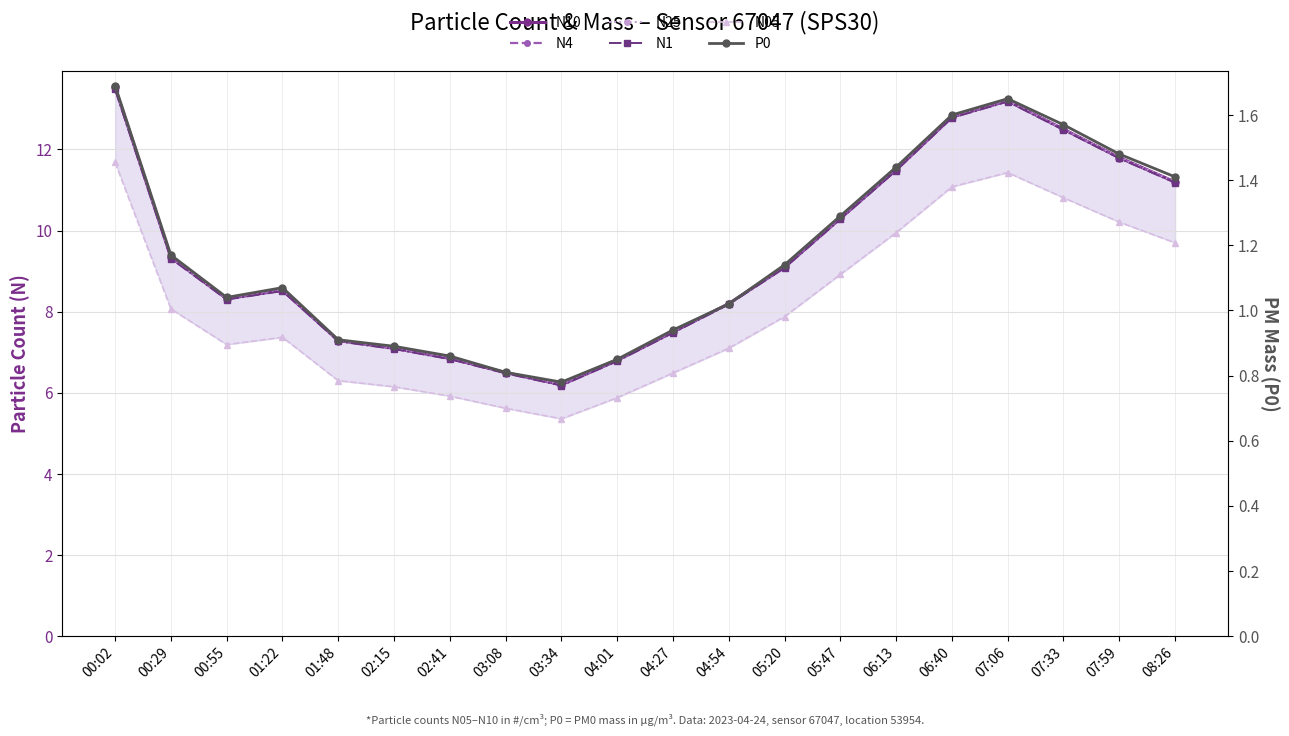

True or false: N1 and N05 cross at least once.

False